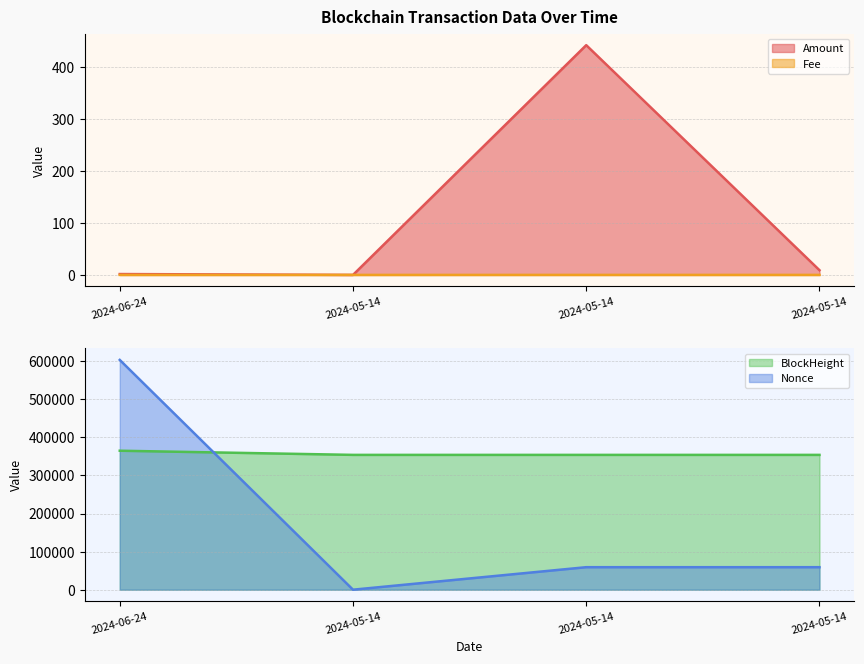

What position from the left is 2024-05-14 20:03:00?

3